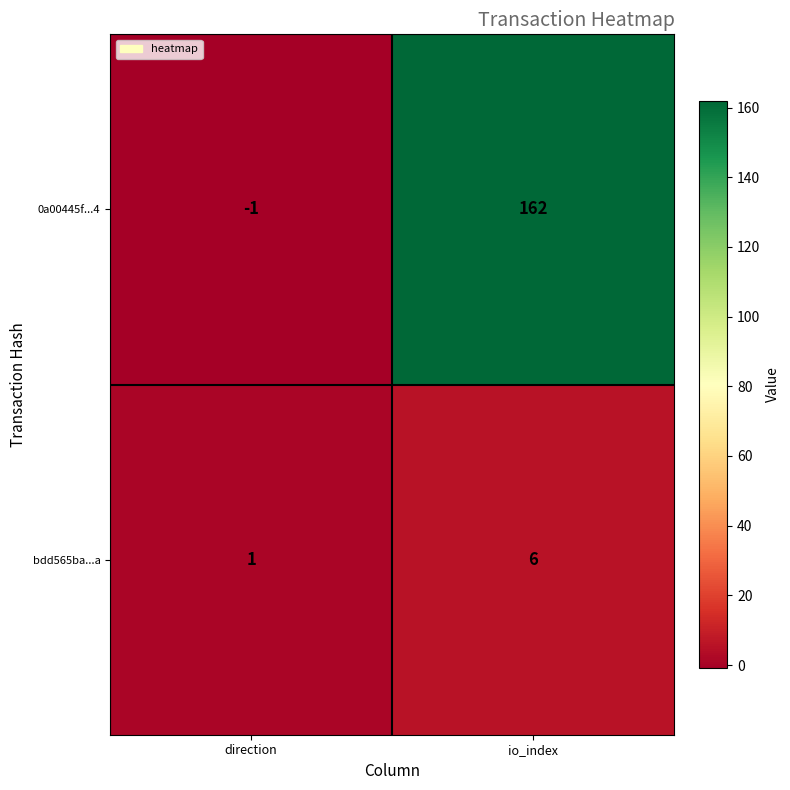

Reading left to right, list all the values displayed in this chart.

0a00445f...4: direction=-1	io_index=162
bdd565ba...a: direction=1	io_index=6